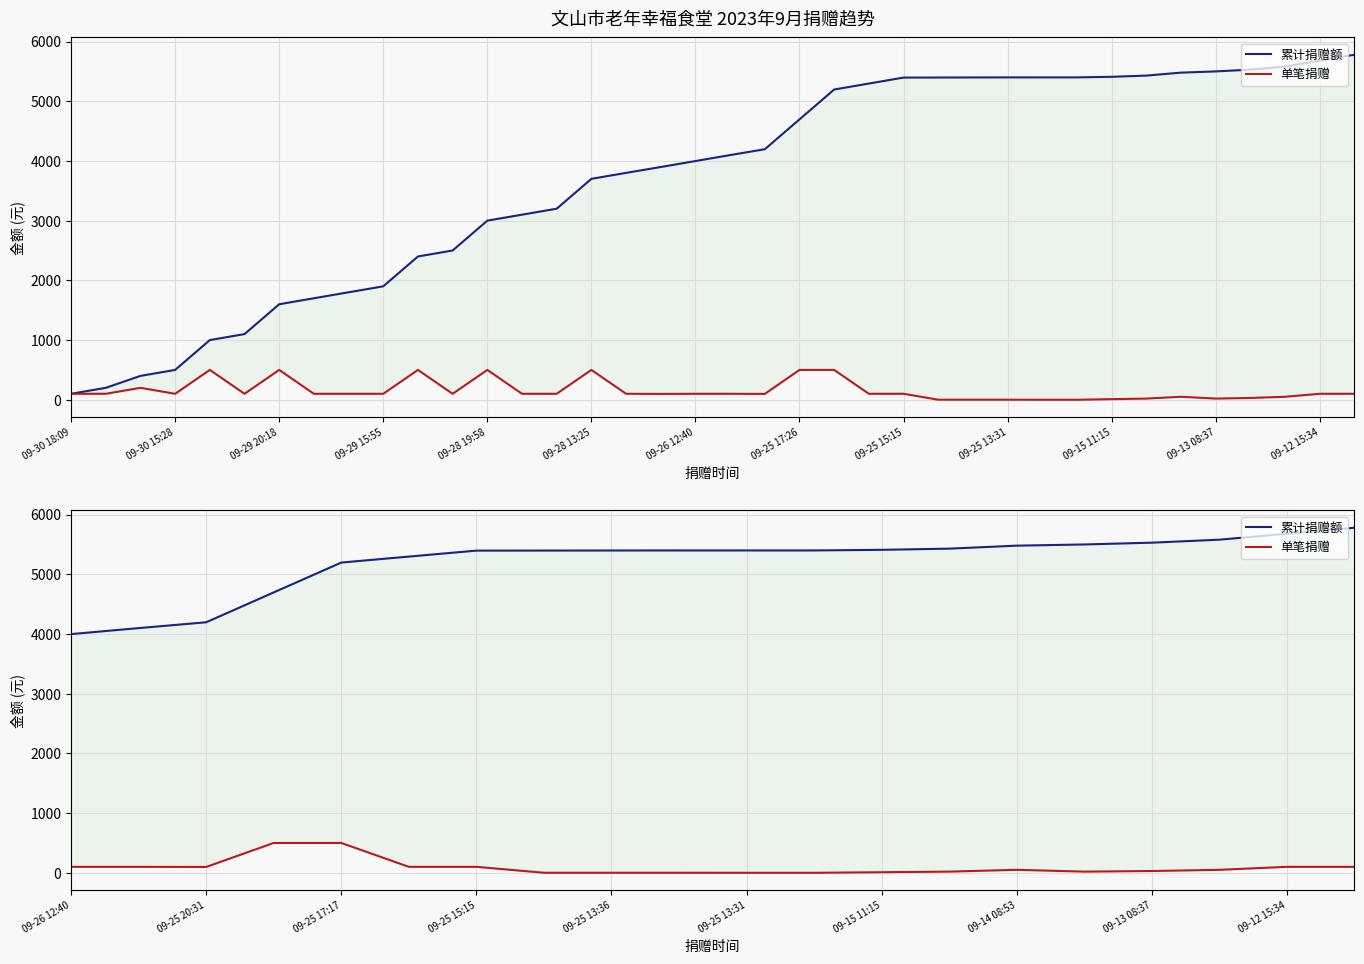

Is the value of 累计捐赠额 at 09-28 13:25 greater than the value of 单笔捐赠 at 09-12 15:34?

Yes